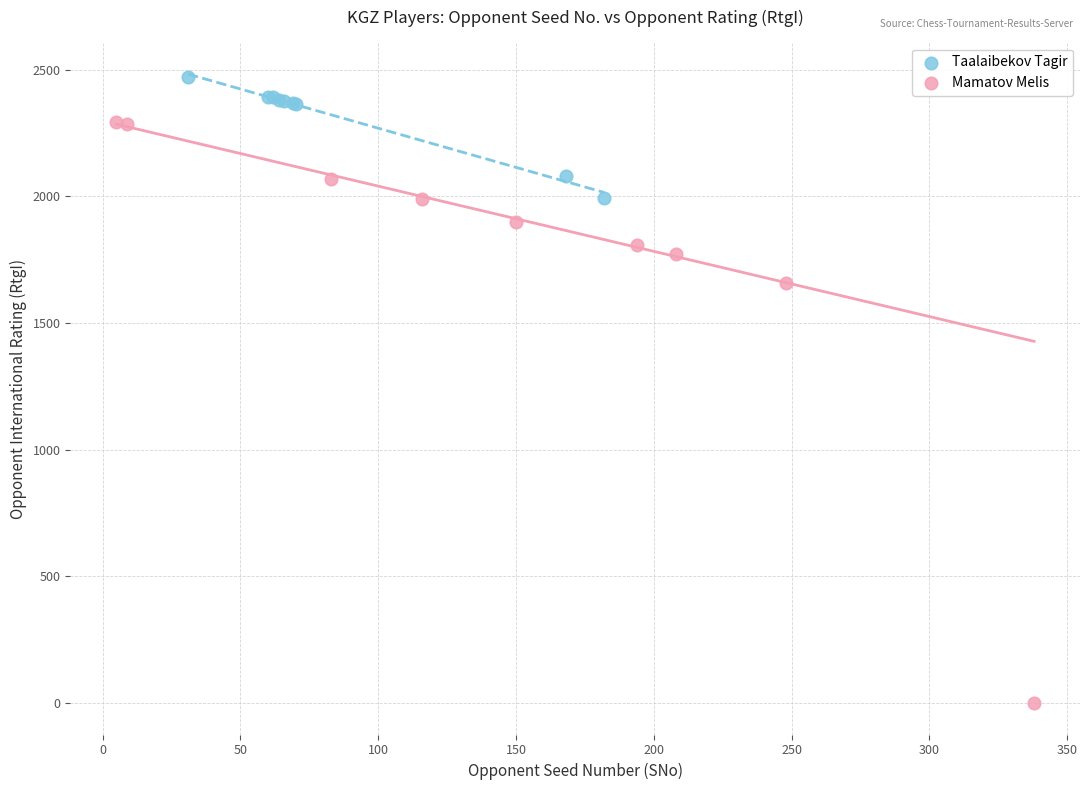

Which series reaches the maximum Y coordinate?

Taalaibekov Tagir